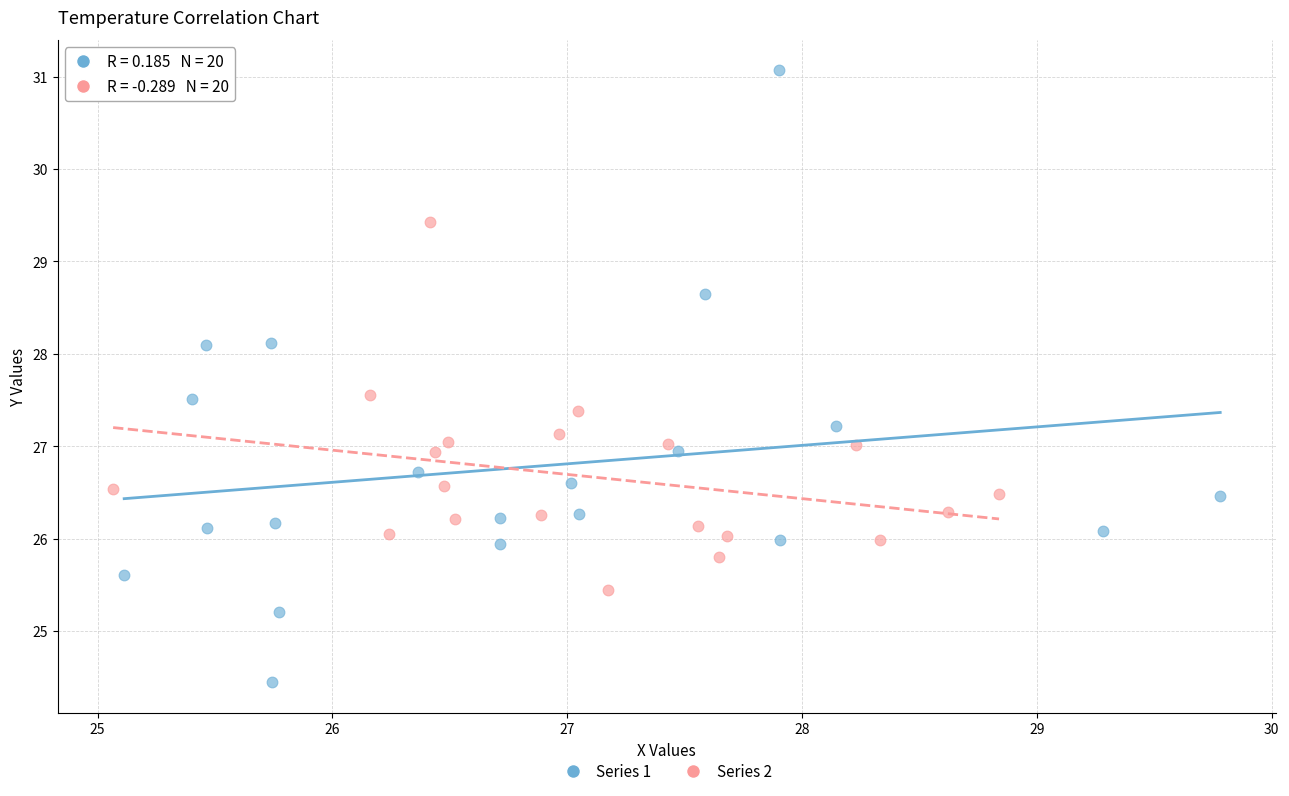

Which series contains the highest Y value?

Series 1